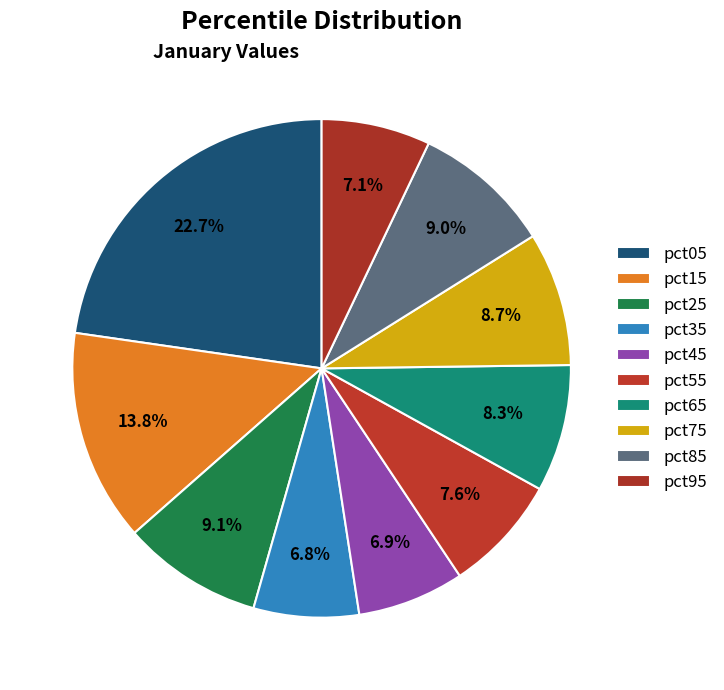

Between pct05 and pct65, which is larger?

pct05